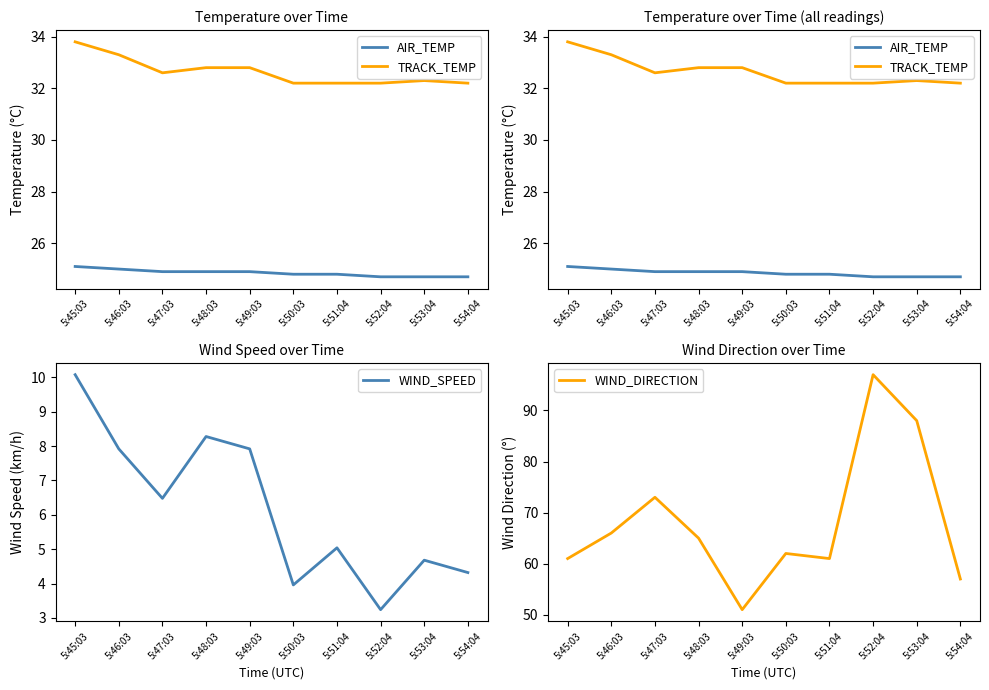

What is the spread (max minus min) of values at 5:47:03?

66.5